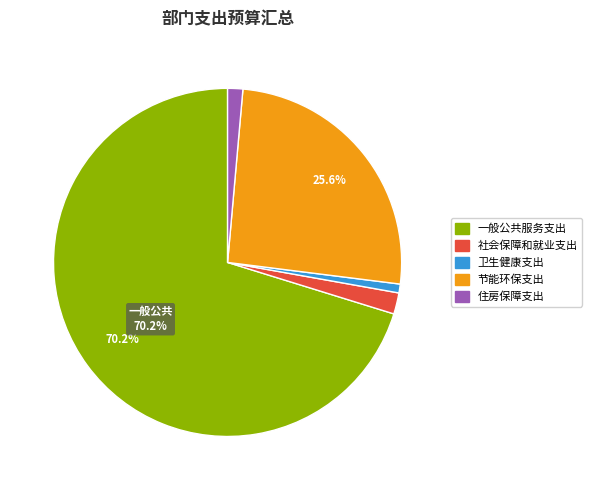

To the nearest percent, what is the average slice percentage?

20%